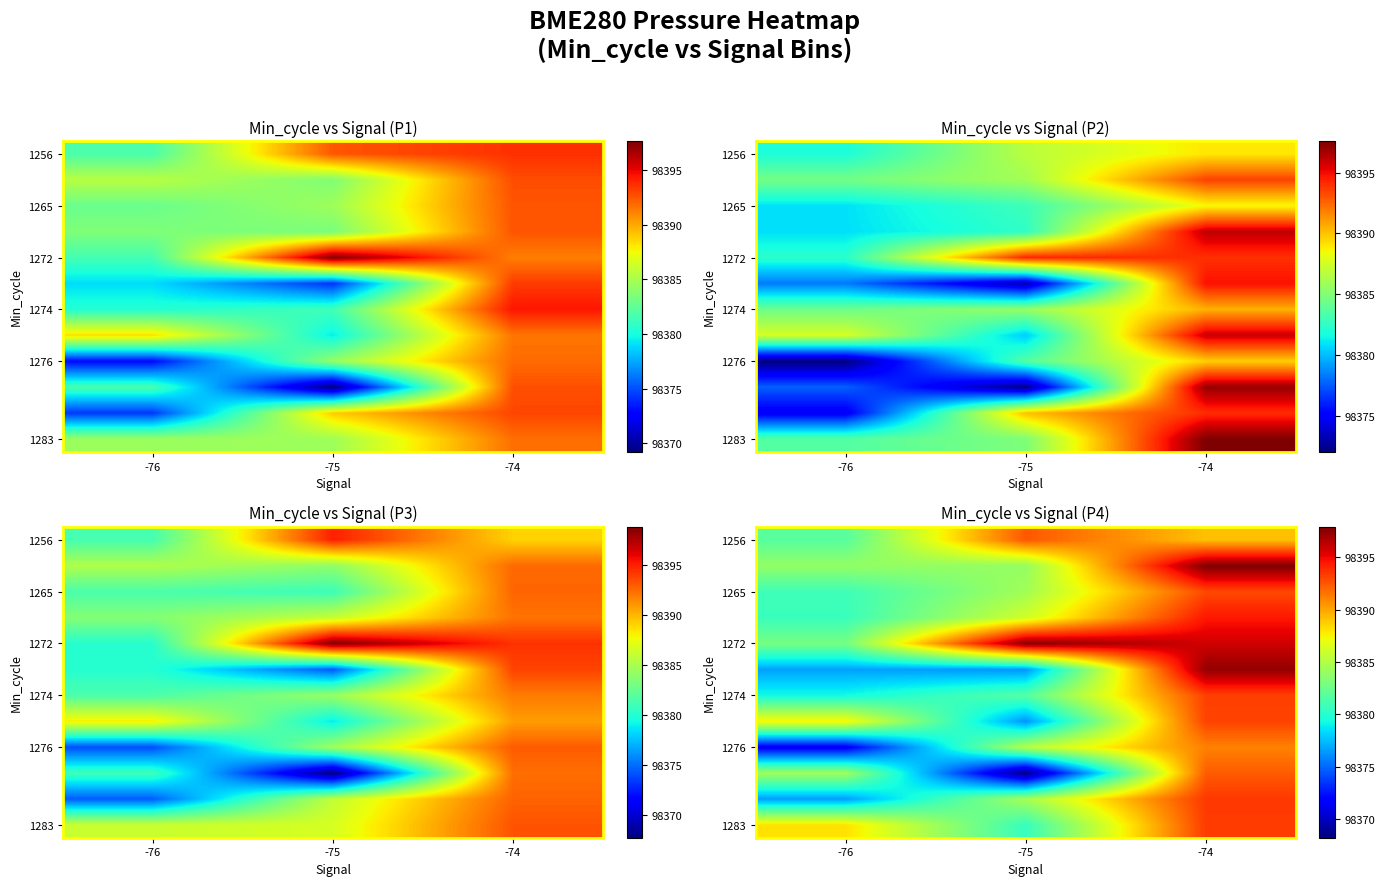

What is the total value across all series at -76?

1180574.2